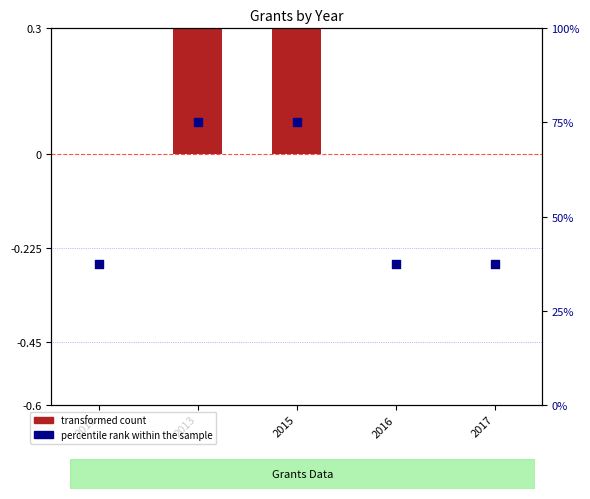

Which series contains the highest Y value?

percentile rank within the sample